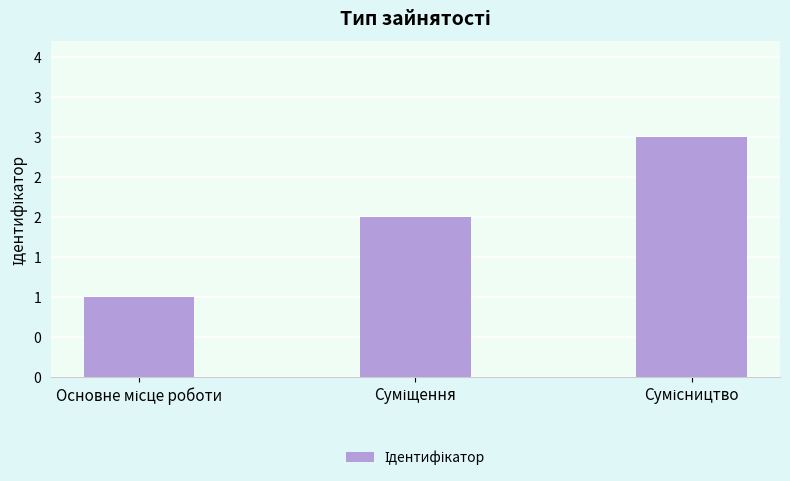

List the labels in order of value, smallest first.

Основне місце роботи, Суміщення, Сумісництво